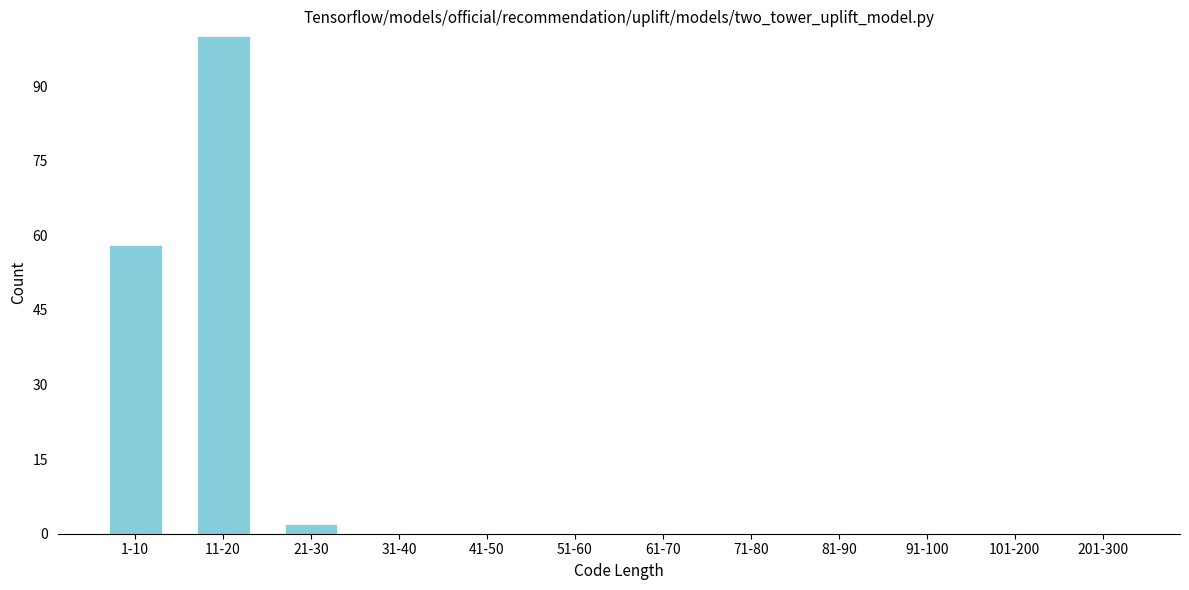

Reading left to right, list all the values displayed in this chart.

1-10=58	11-20=100	21-30=2	31-40=0	41-50=0	51-60=0	61-70=0	71-80=0	81-90=0	91-100=0	101-200=0	201-300=0